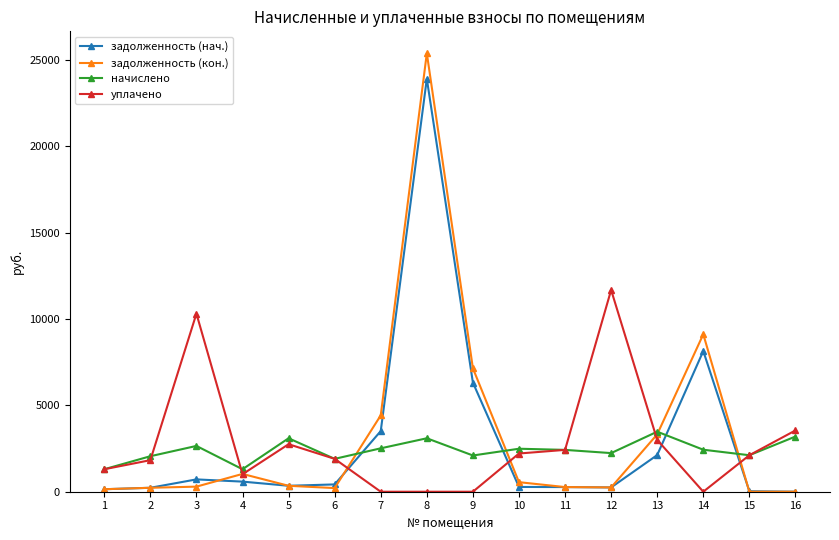

How many data points does each series have?

16